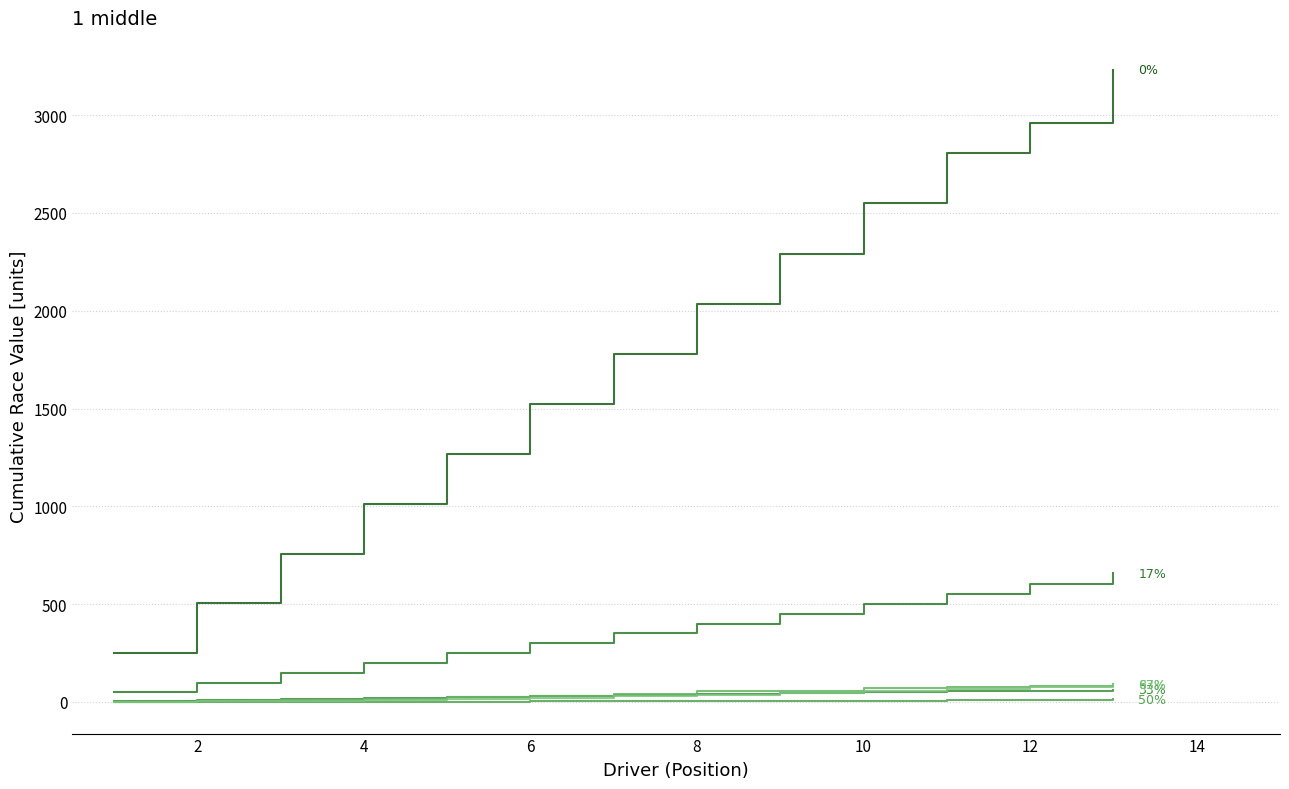

Does the chart display data point markers on the line(s)?

No